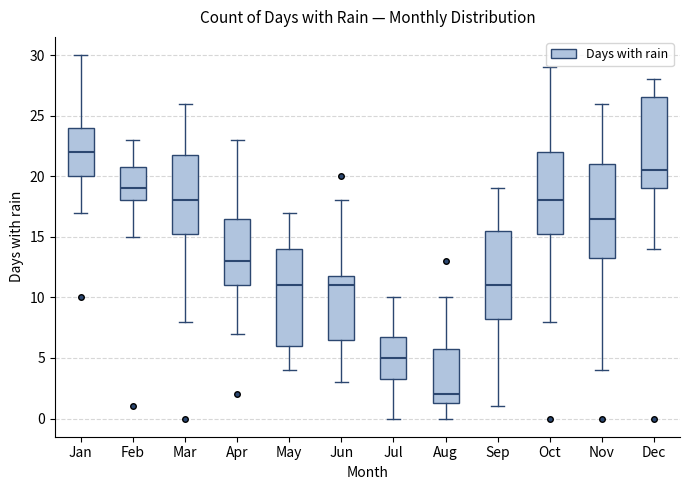

Where does the upper whisker of the box for Oct end on the y-axis? The values are not printed on the chart, so give them approximately, as read against the axis.

29.0